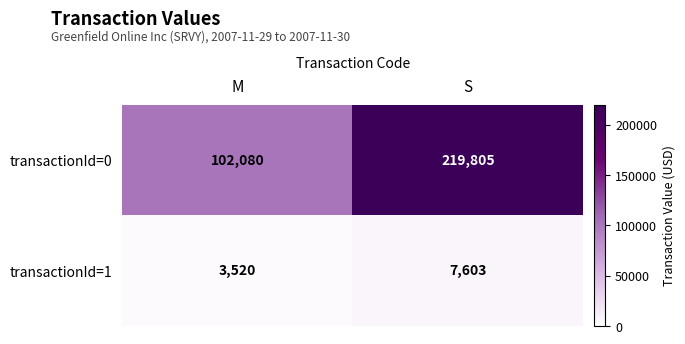

What is the approximate value of transactionId=1 at S?

7603